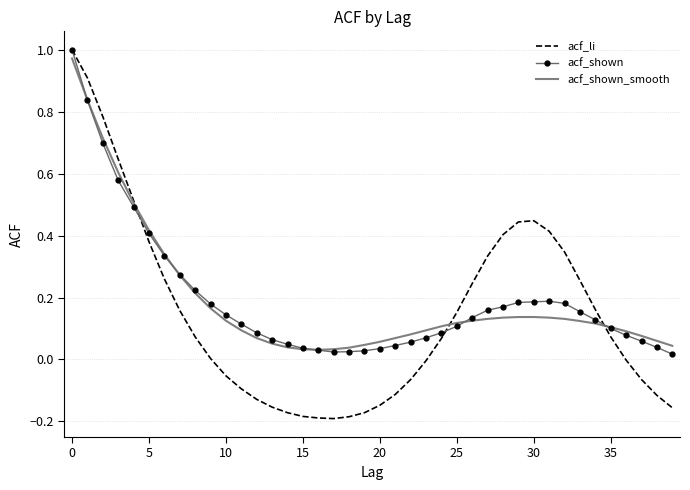

Which series has the widest spread of values?

acf_li